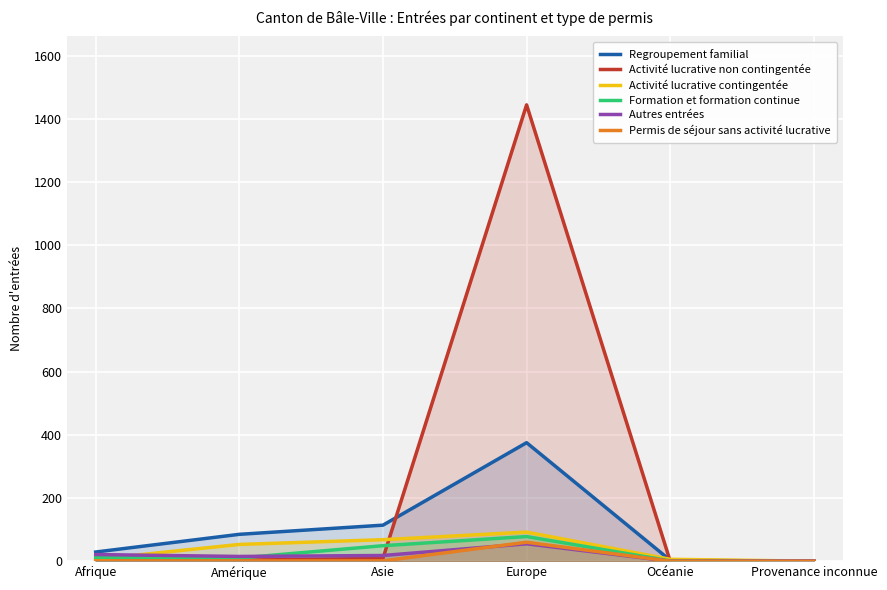

What is the total value across all series at Afrique?

69